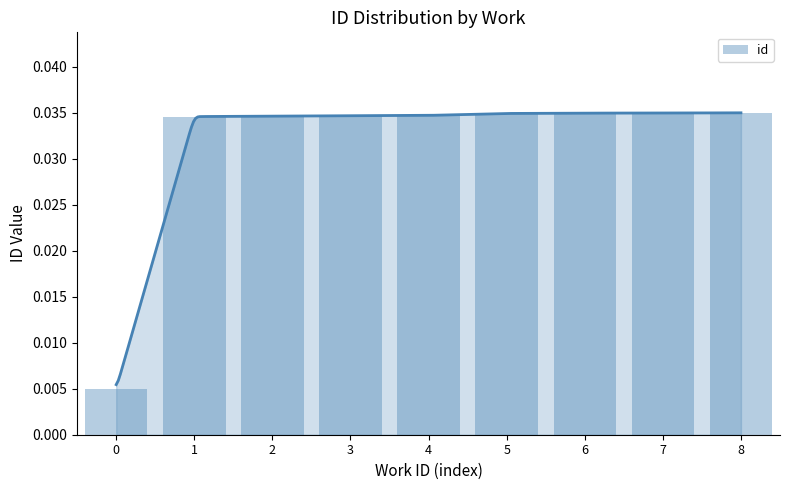

List the labels in order of value, smallest first.

0, 1, 2, 3, 4, 5, 6, 7, 8